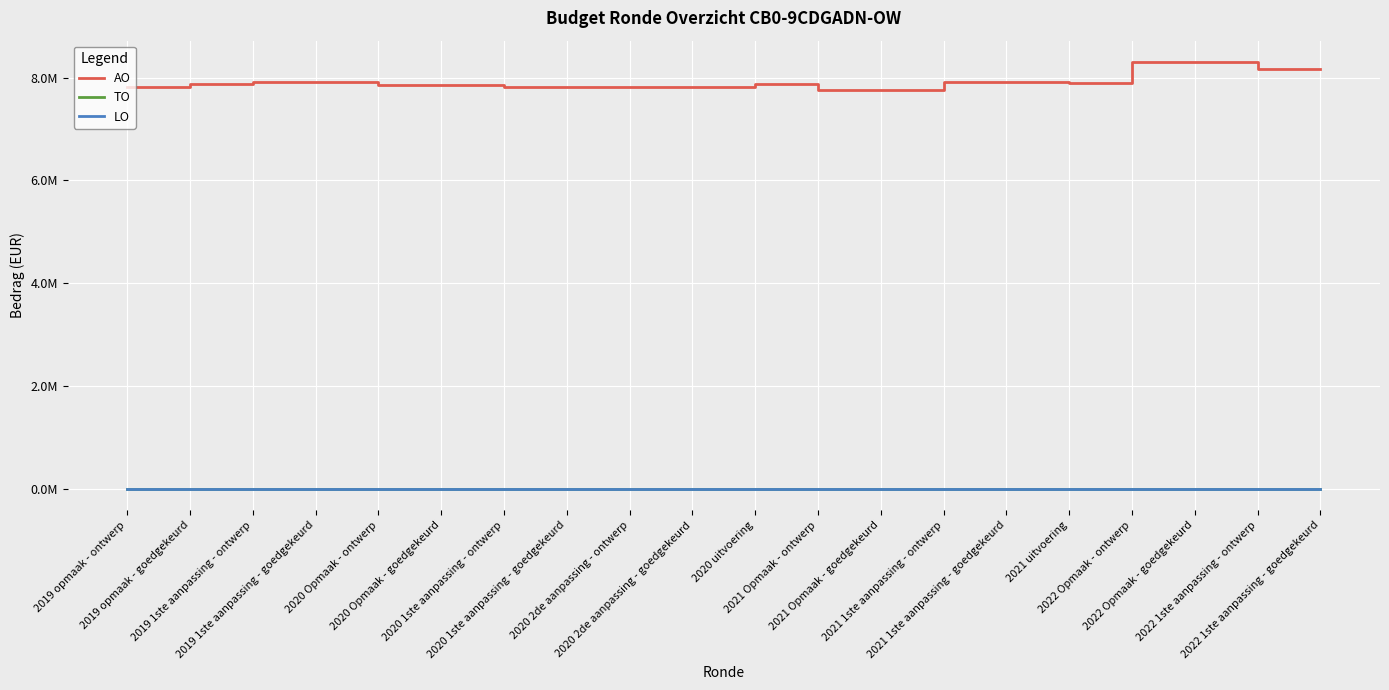

True or false: TO has more than 2 interior local peaks.

False